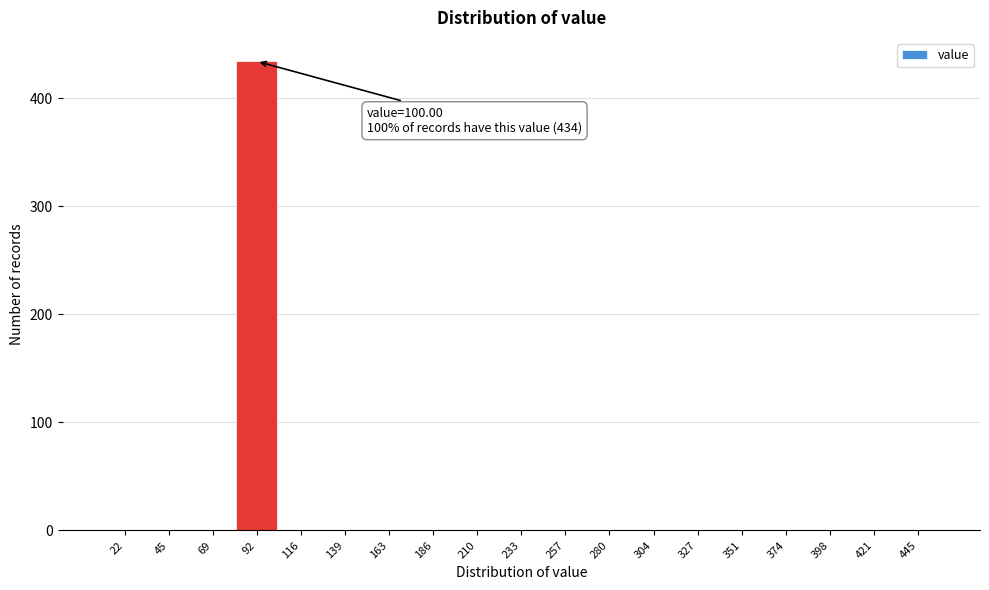

Reading right to left, what are all the values shown in this chart?

445=0	421=0	398=0	374=0	351=0	327=0	304=0	280=0	257=0	233=0	210=0	186=0	163=0	139=0	116=0	92=434	69=0	45=0	22=0